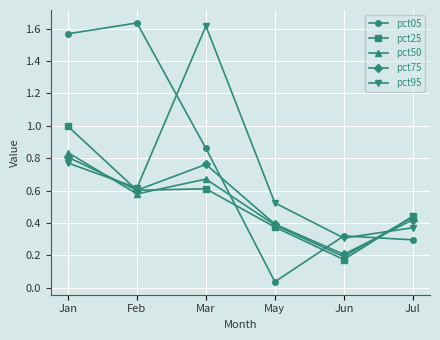

Which series has the largest range (max minus min)?

pct05